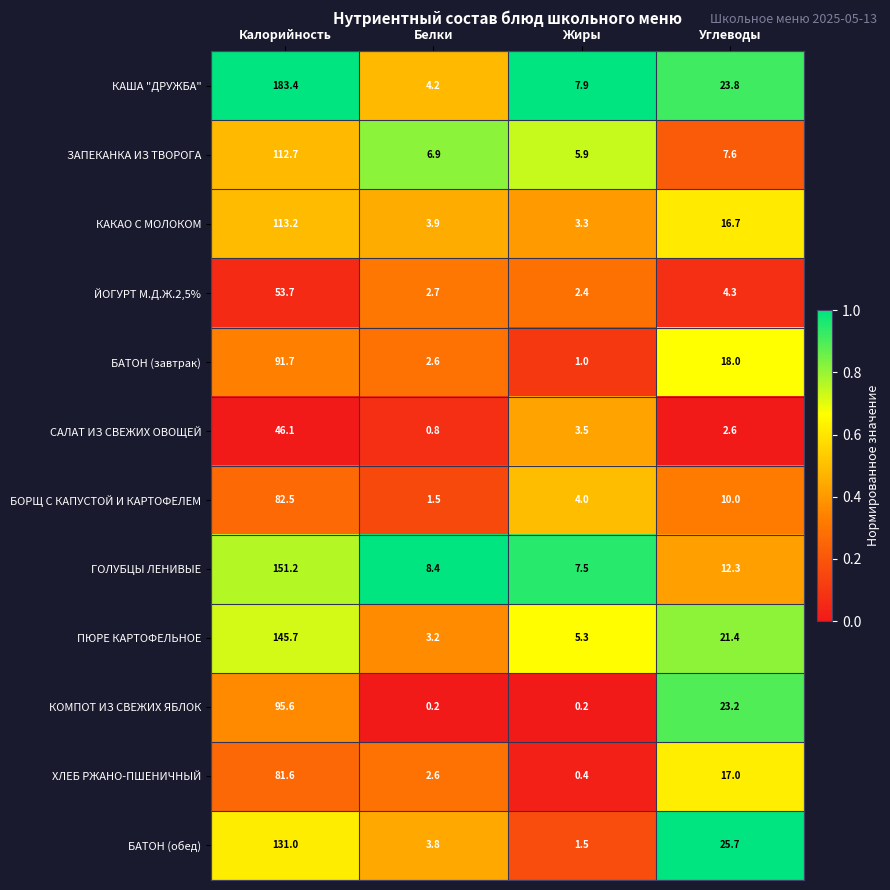

Is the value of БАТОН (завтрак) at Жиры greater than the value of КАКАО С МОЛОКОМ at Жиры?

No